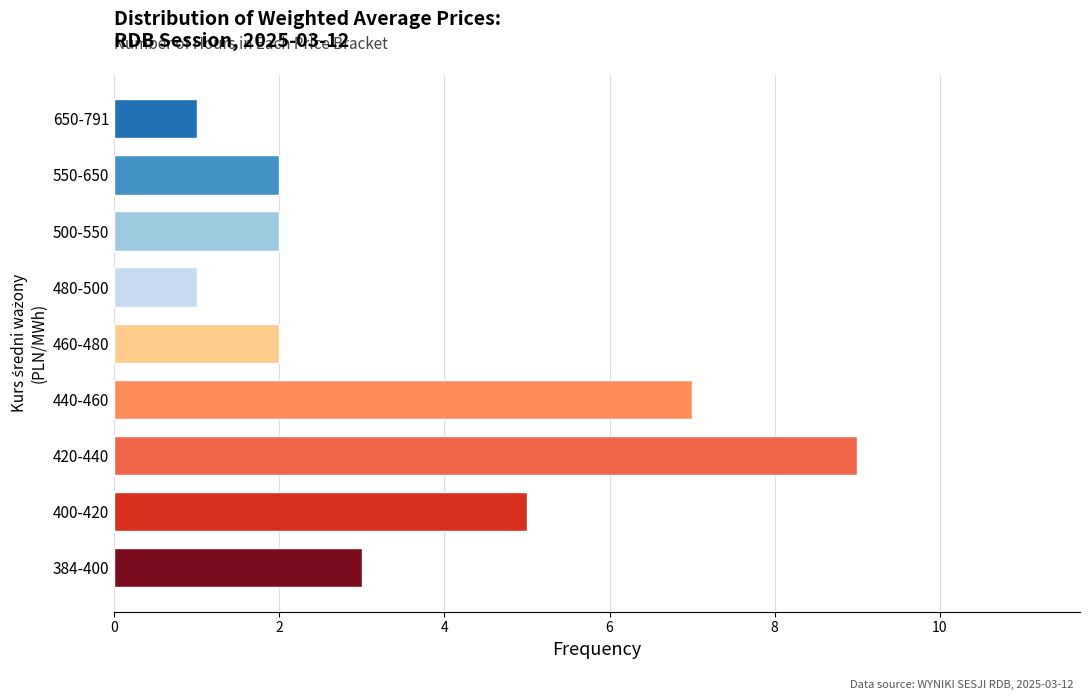

Reading bottom to top, what are all the values shown in this chart?

384-400=3	400-420=5	420-440=9	440-460=7	460-480=2	480-500=1	500-550=2	550-650=2	650-791=1